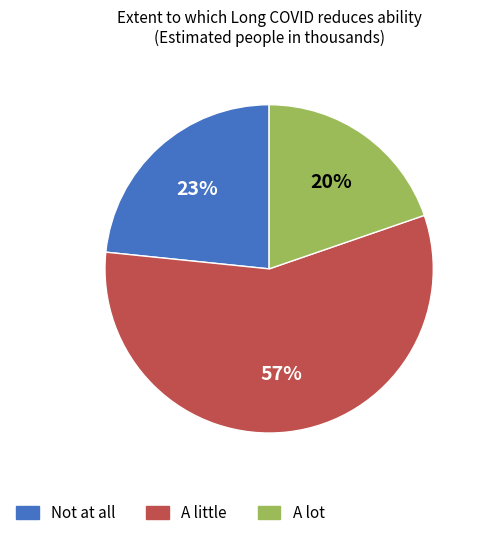

What percentage is the A lot slice, to the nearest percent?

20%